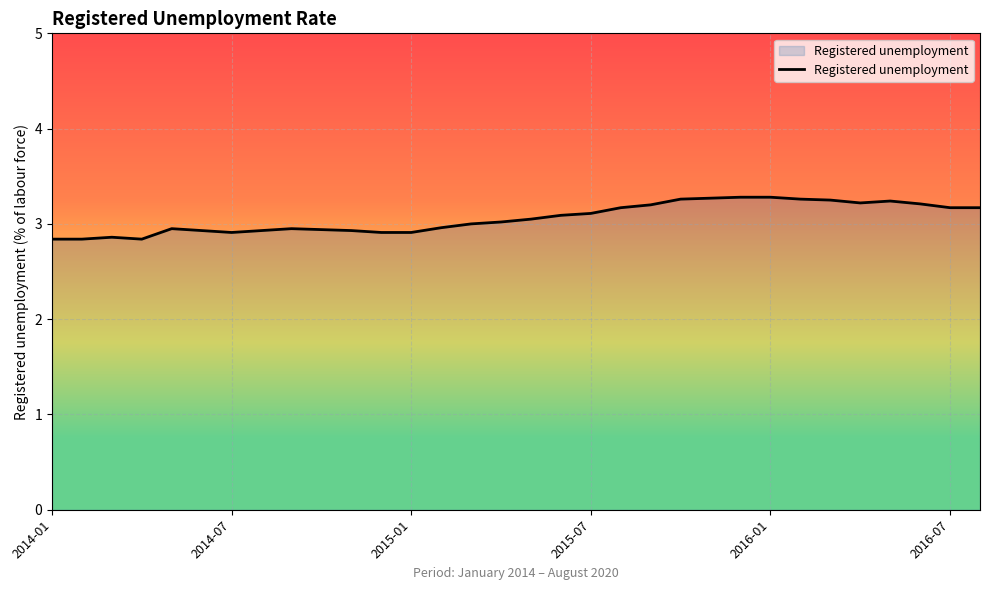

What is the minimum value shown in the chart?

2.8